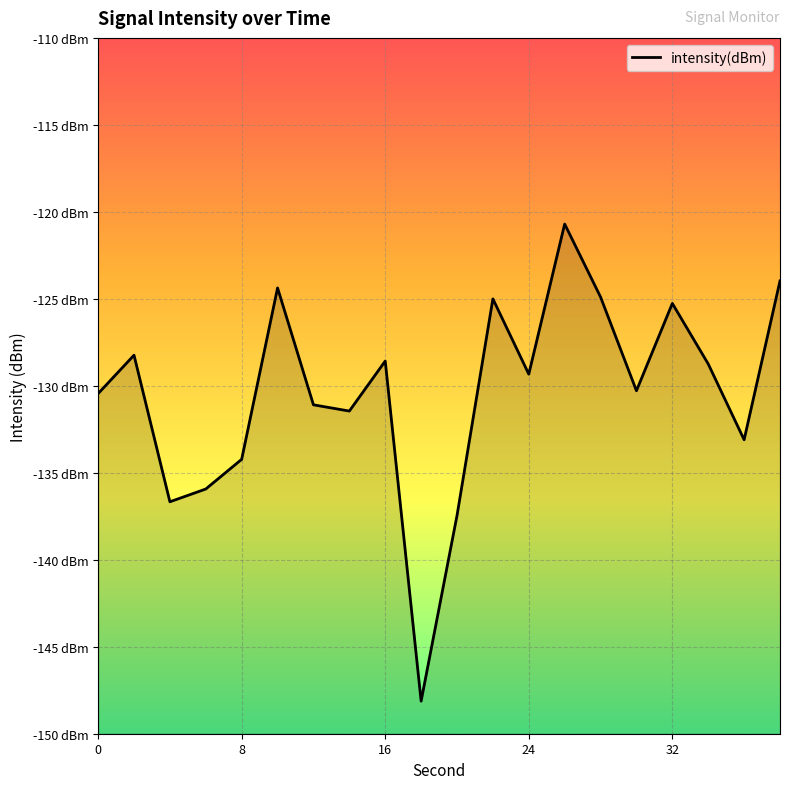

The chart shows a value of -178.0 at 19. True or false?

False